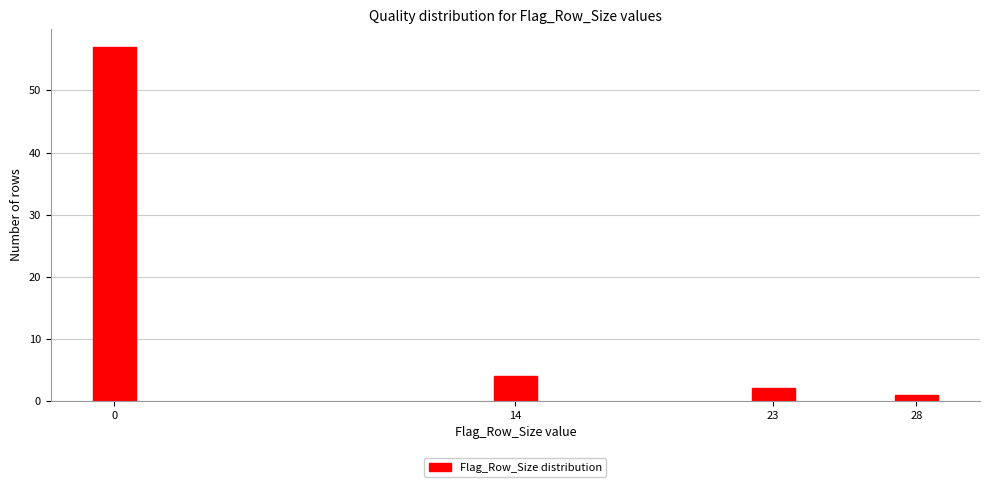

Reading left to right, what are all the values shown in this chart?

0=57	14=4	23=2	28=1